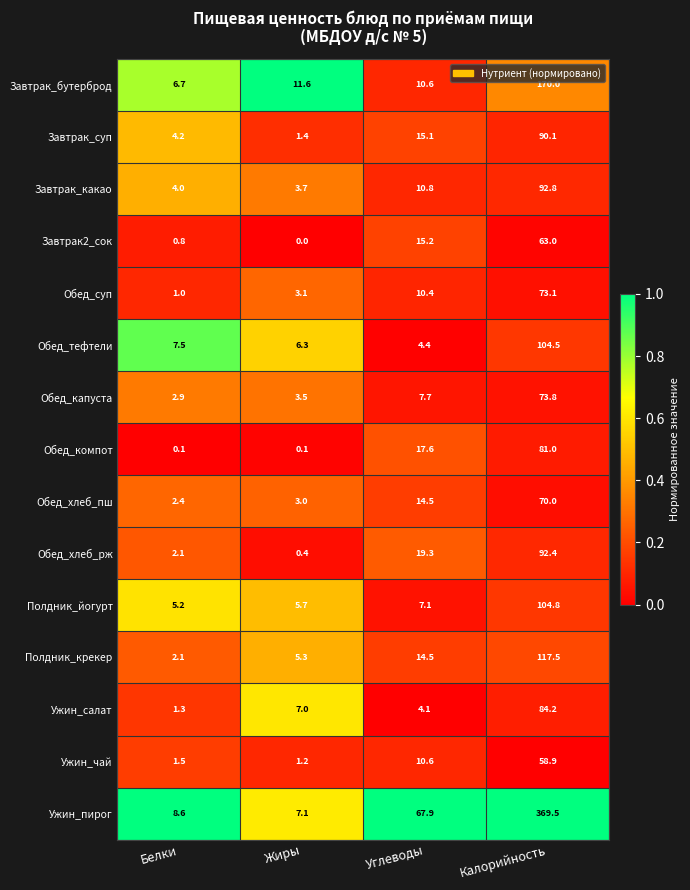

Rank the series by their maximum value, from lowest to highest.

Ужин_чай, Завтрак2_сок, Обед_хлеб_пш, Обед_суп, Обед_капуста, Обед_компот, Ужин_салат, Завтрак_суп, Обед_хлеб_рж, Завтрак_какао, Обед_тефтели, Полдник_йогурт, Полдник_крекер, Завтрак_бутерброд, Ужин_пирог